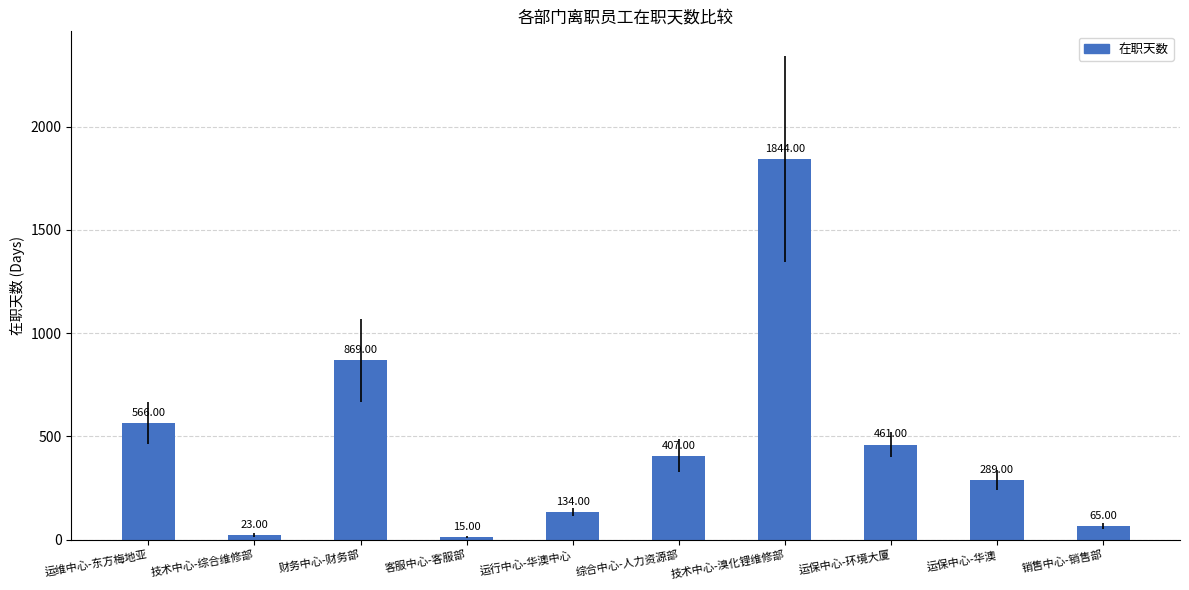

What is the label of the 8th bar from the right?

财务中心-财务部